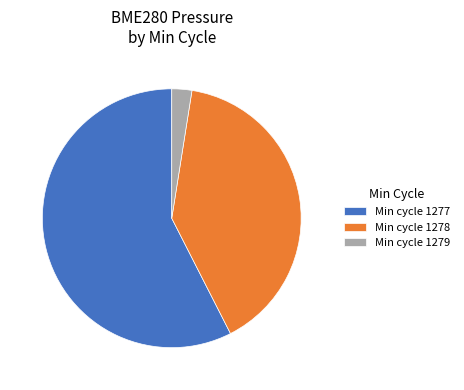

Does any single category account for the majority?

Yes